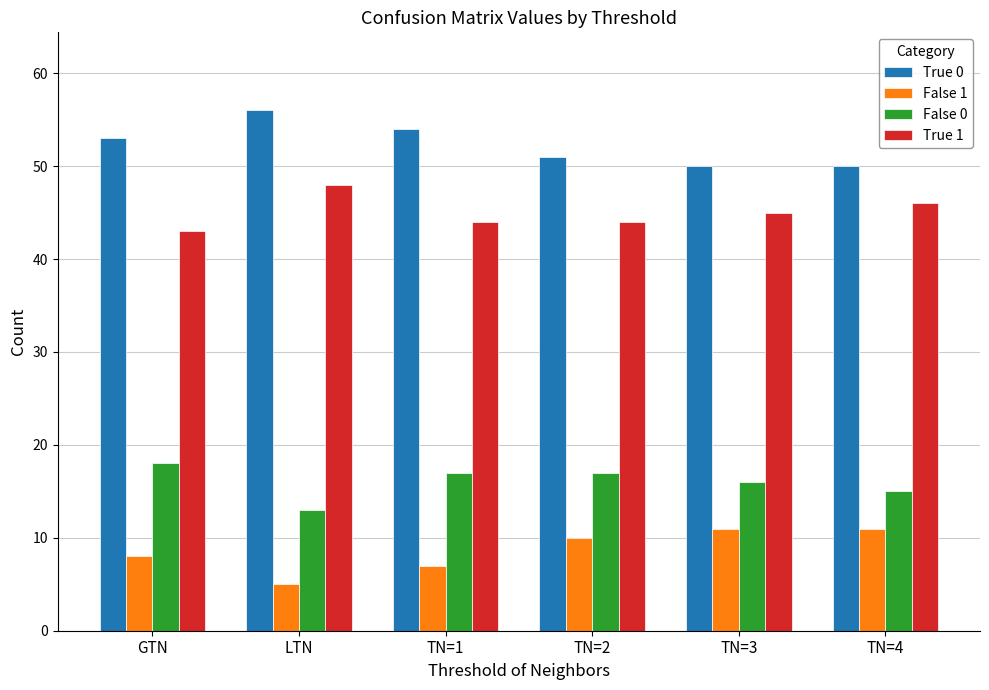

What is the difference between the second highest and minimum values in the False 0 series?

4